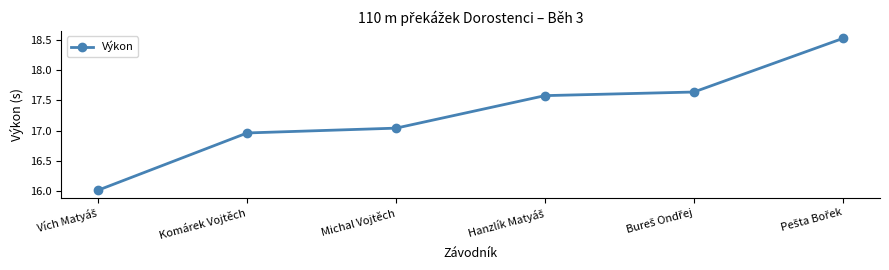

What is the difference between the second highest and second lowest values?

0.7